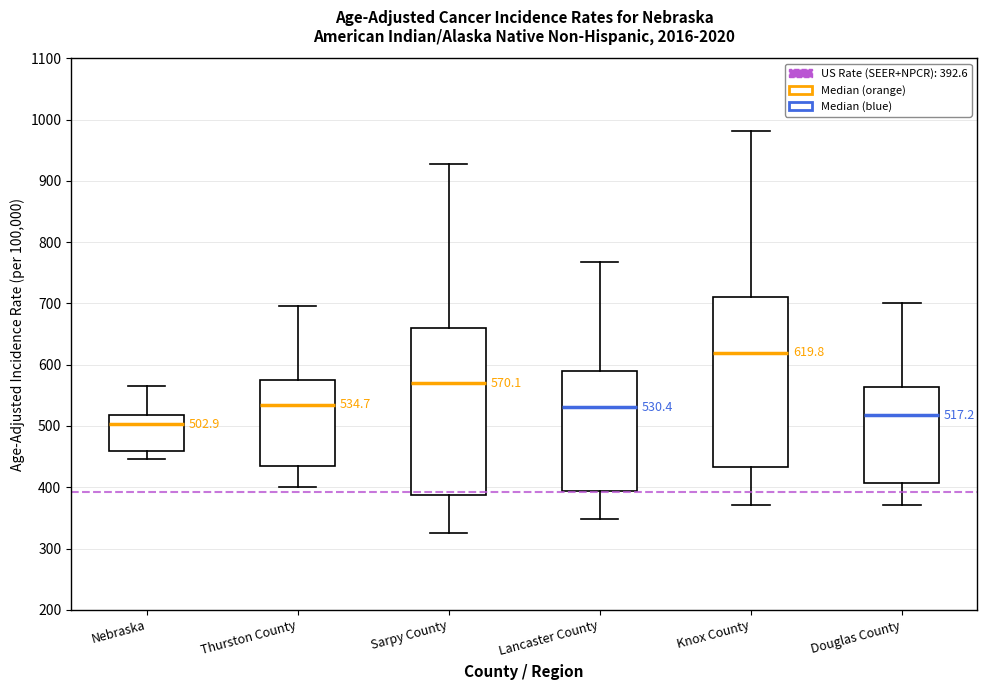

Which box has the highest median line?

Knox County